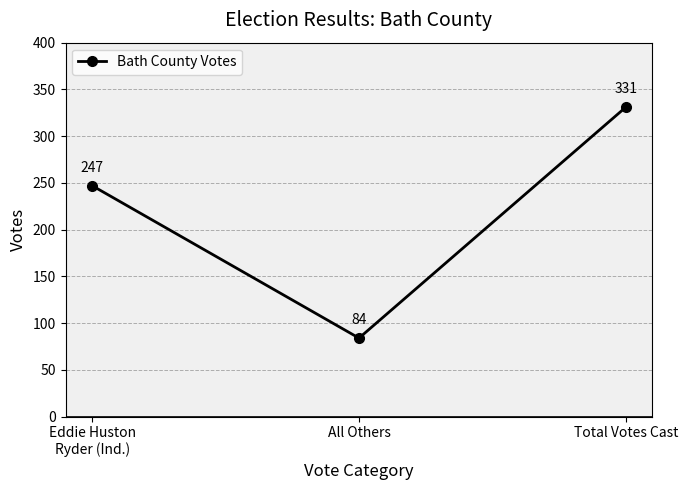

Is it true that the value at All Others is 84?

True